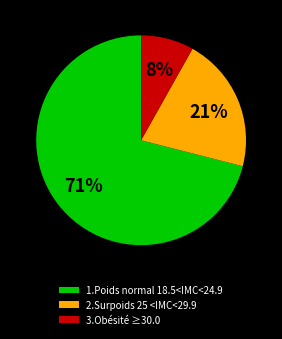

True or false: 3.Obésité ≥30.0 accounts for 8% of the total.

True